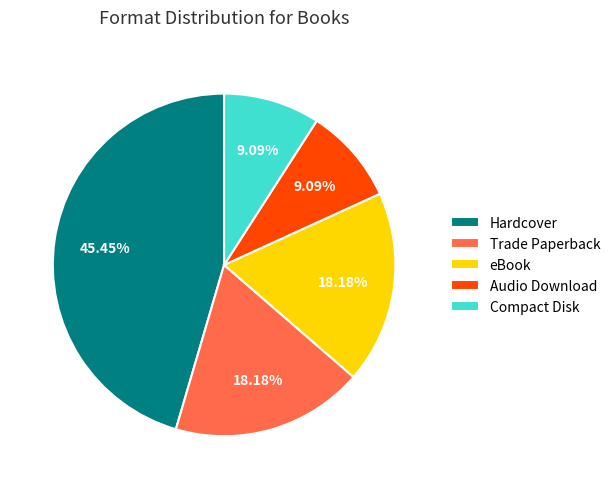

To the nearest percent, what portion does Compact Disk represent?

9%